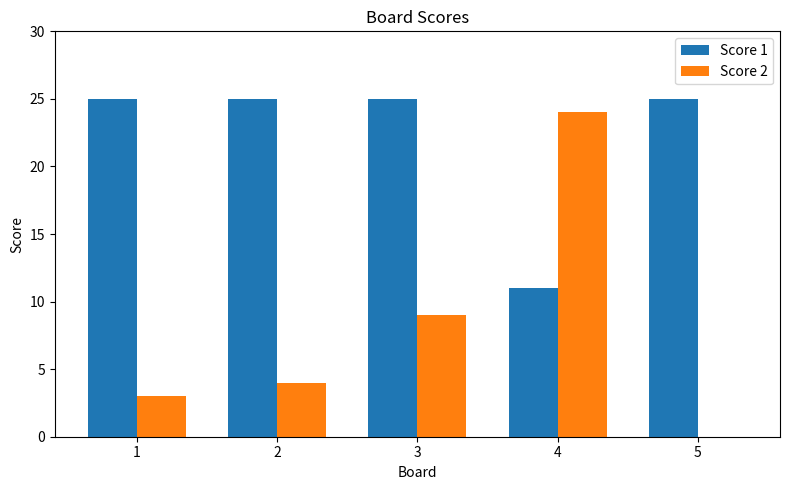

What is the sum of all Score 2 values?

40